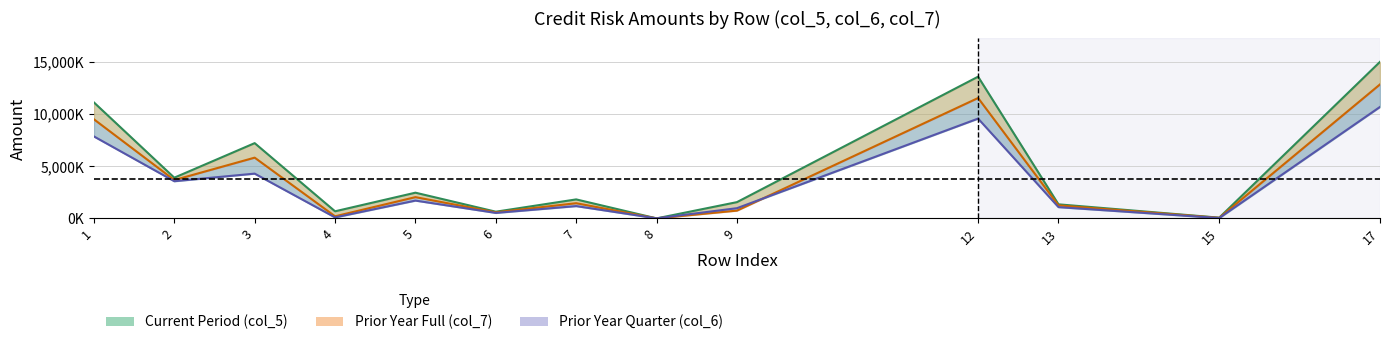

Is the value of col_5 (current period) at 5 greater than the value of col_7 (prior year full) at 6?

Yes